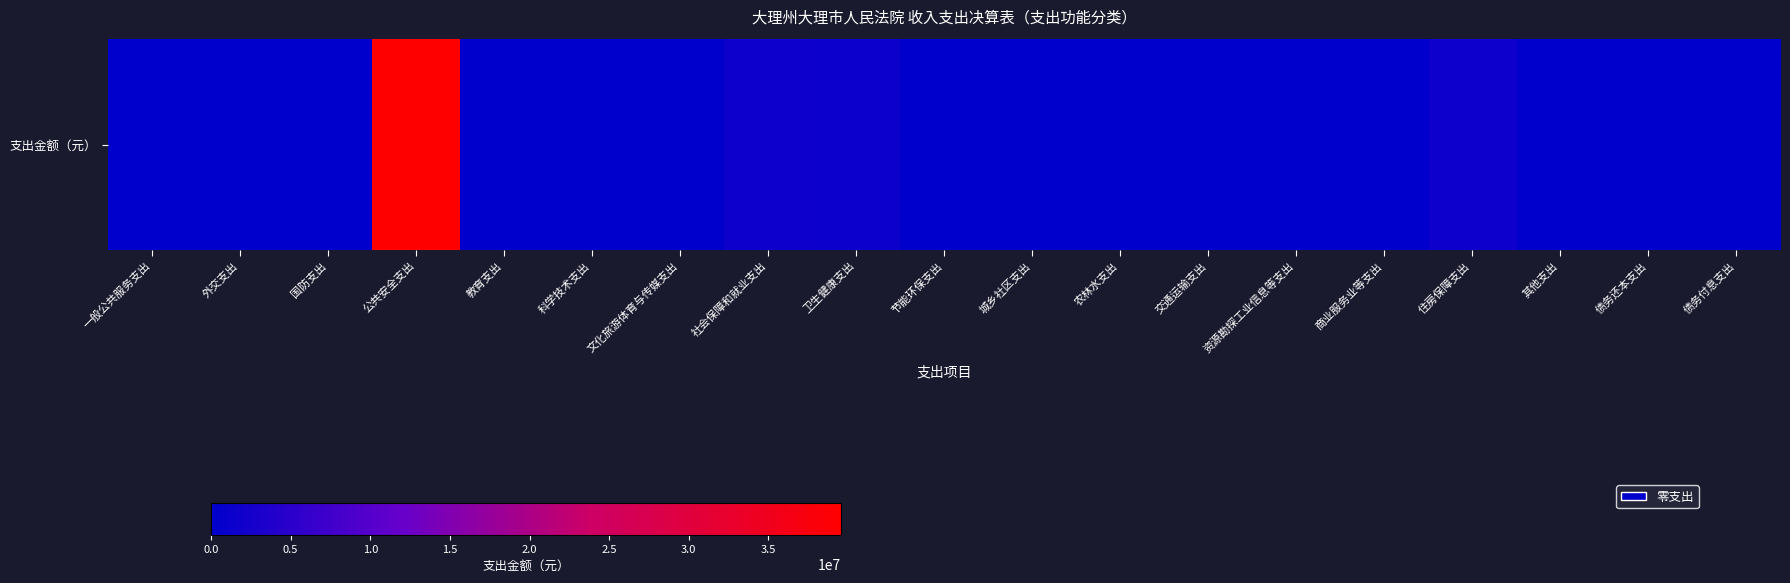

What is the difference between the values at 公共安全支出 and 商业服务业等支出?

39556518.7